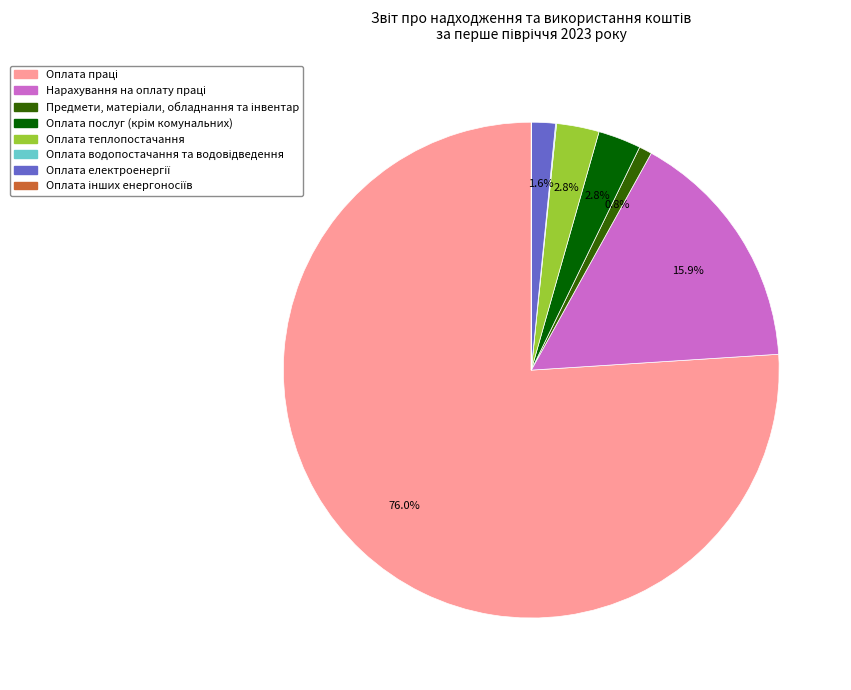

Is there any slice that represents more than half of the pie?

Yes